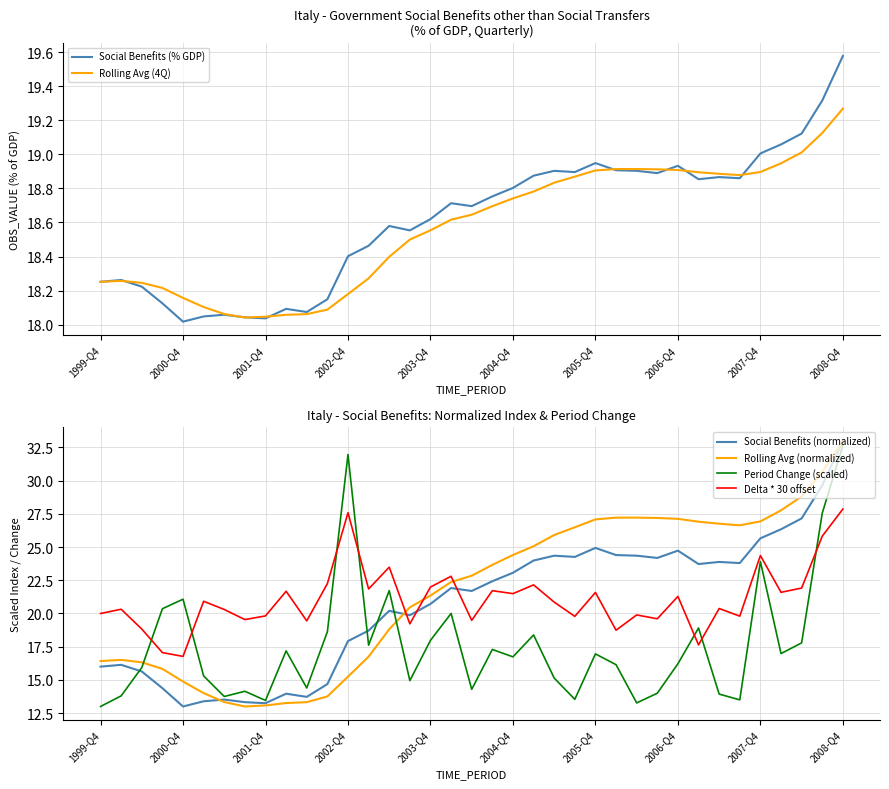

What is the highest value of the Rolling Avg (4Q) series?

19.3